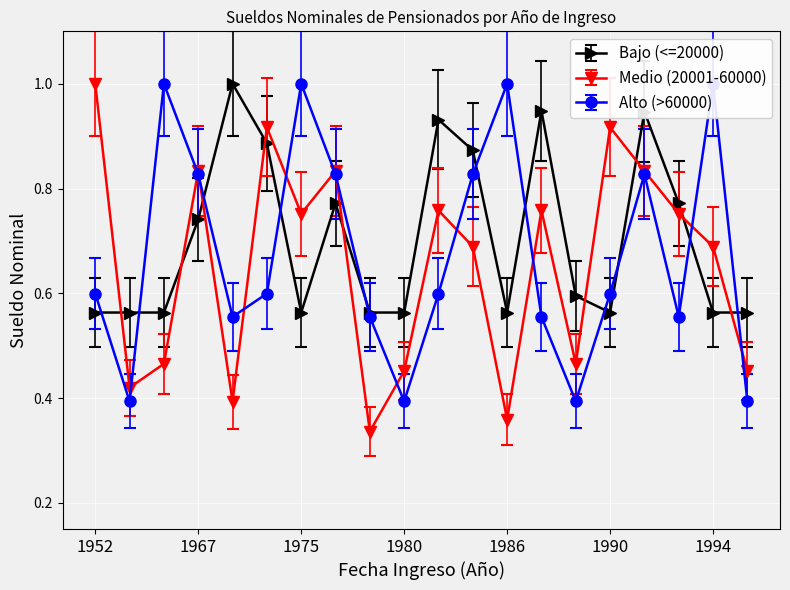

Which series ends up on top after the final intersection of Medio (20001-60000) and Bajo (<=20000)?

Bajo (<=20000)